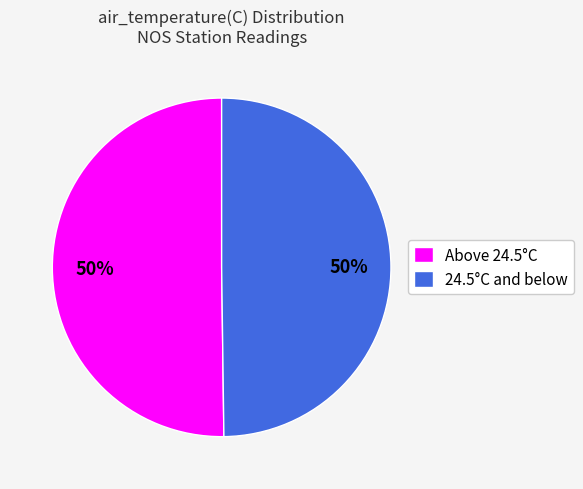

Count the number of slices in the pie.

2